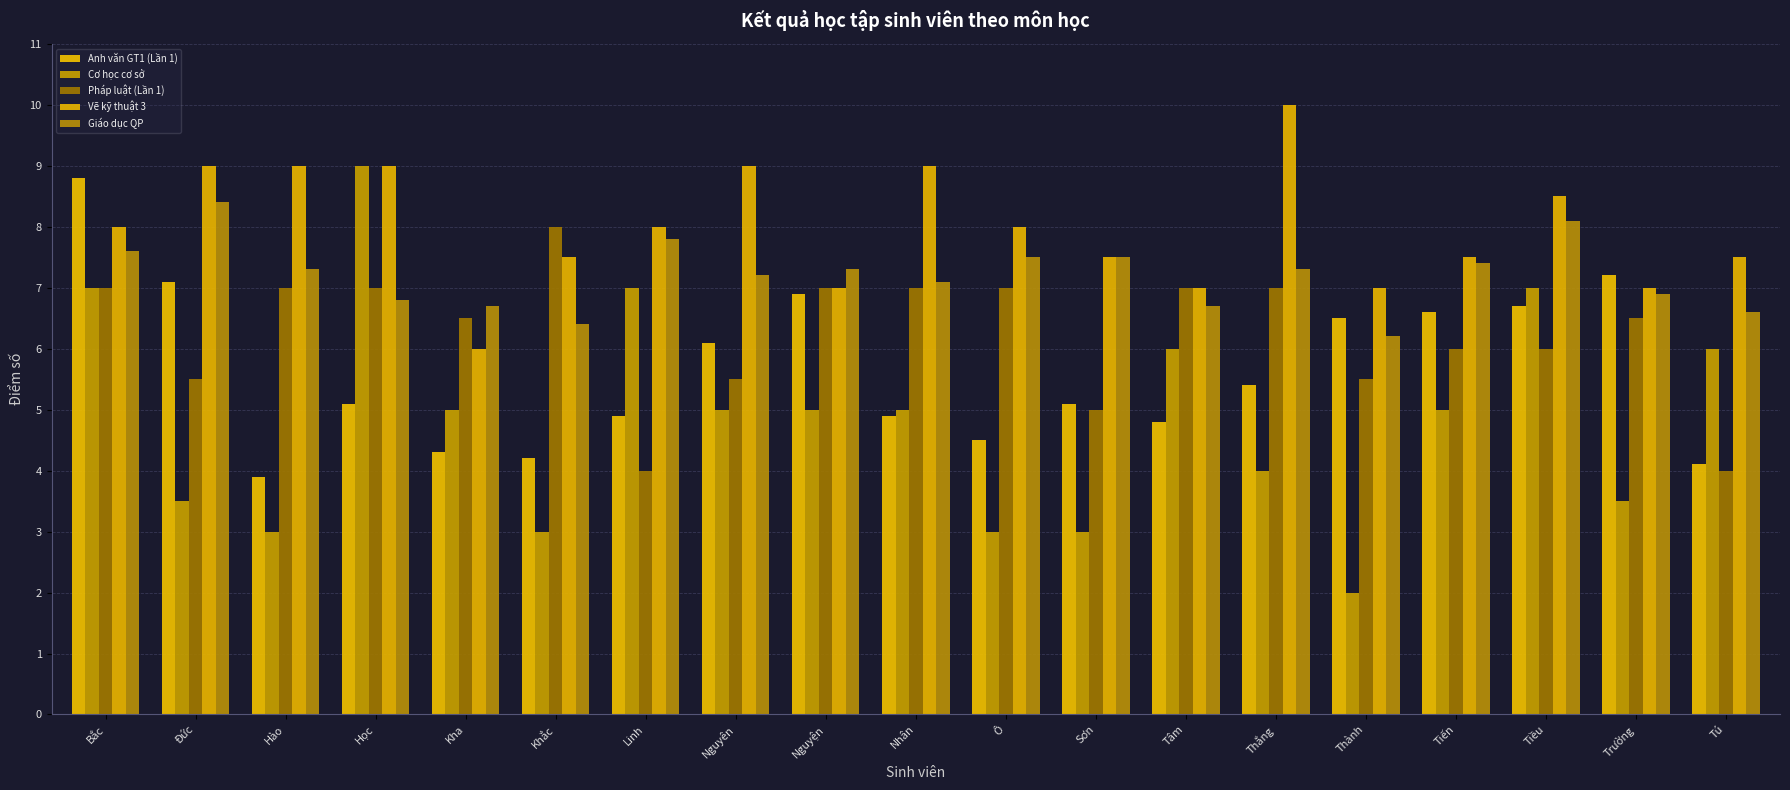

Which series has the largest total across all categories?

Vẽ kỹ thuật 3